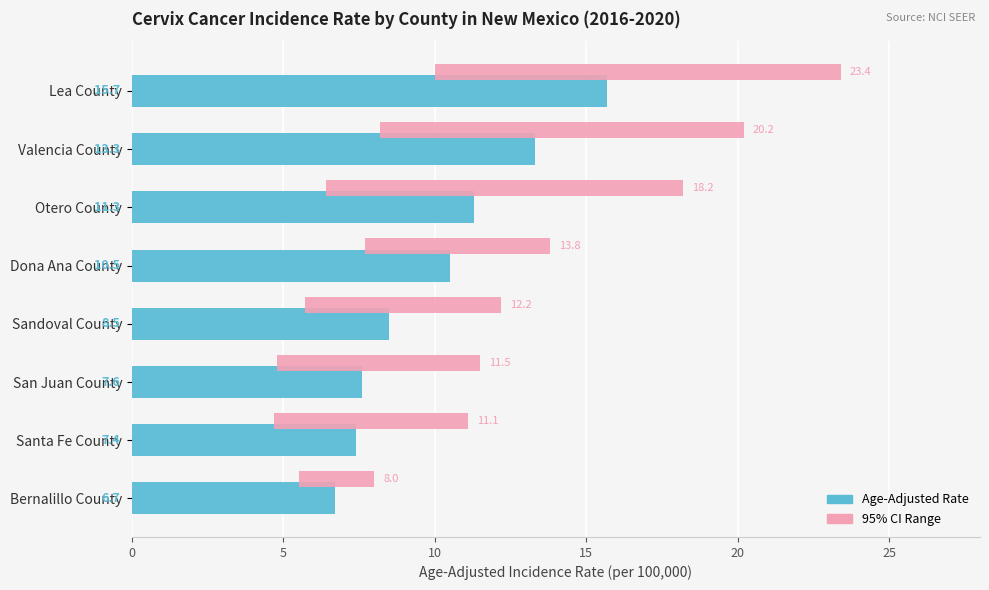

At how many categories does at least one series exceed 7?

7